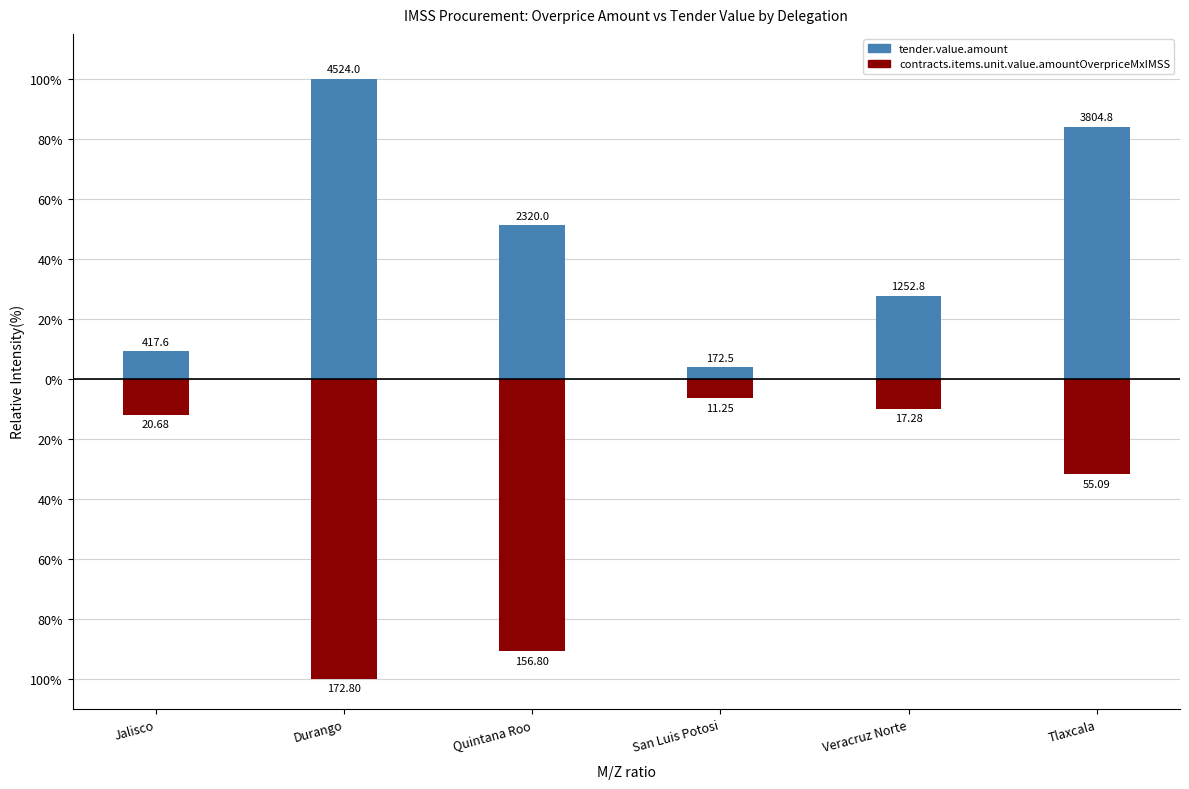

Rank the categories by tender.value.amount value from lowest to highest.

San Luis Potosi, Jalisco, Veracruz Norte, Quintana Roo, Tlaxcala, Durango